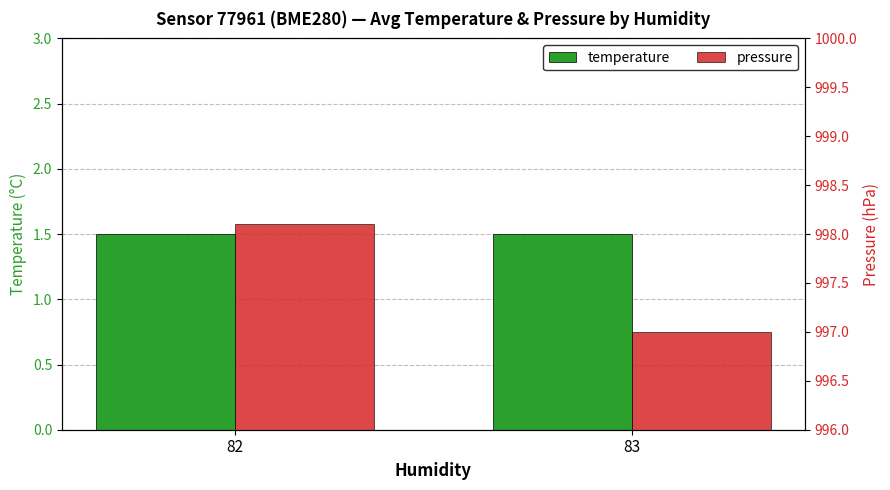

Which has a higher value, 82 or 83?

82